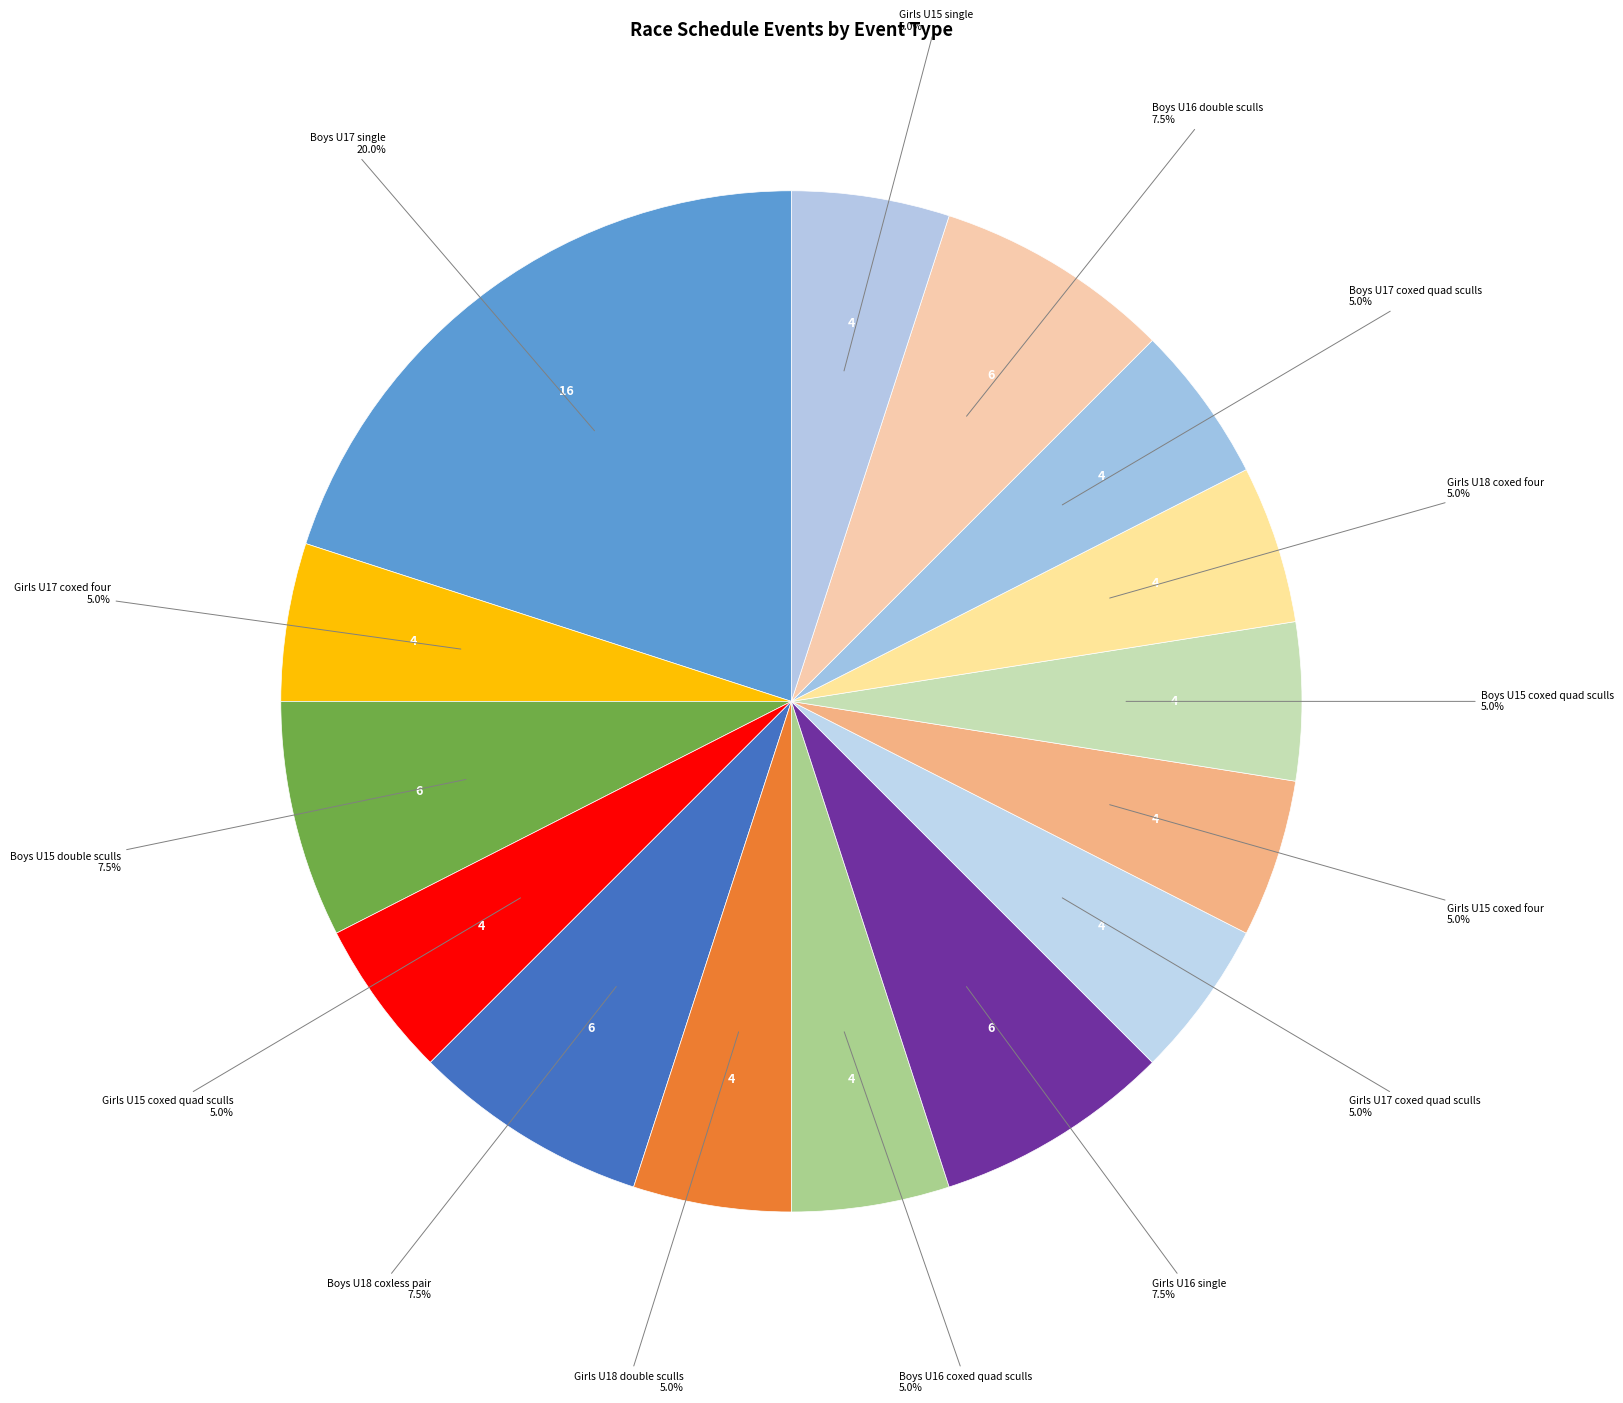

Which slice is the largest?

Boys U17 single